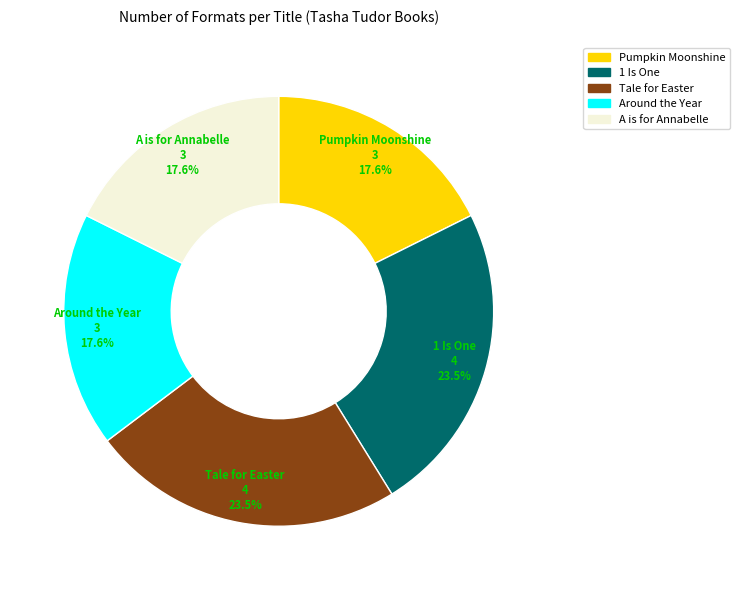

What portion of the pie excludes Tale for Easter?

76.5%